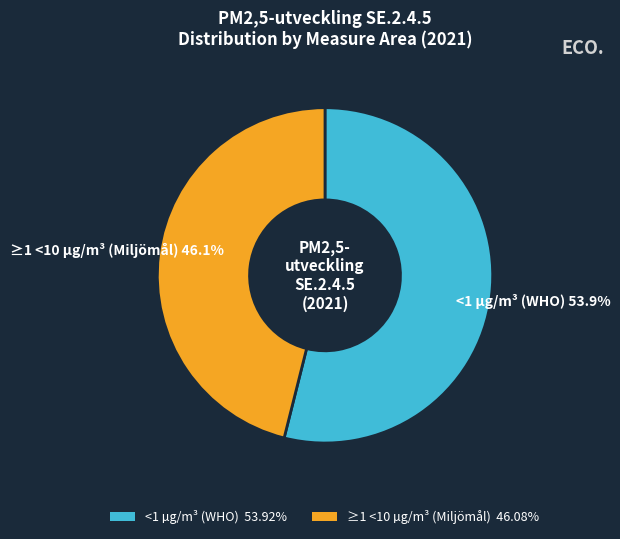

Rank the categories by value from lowest to highest.

≥1 <10 µg/m³ (Miljömål), <1 µg/m³ (WHO)